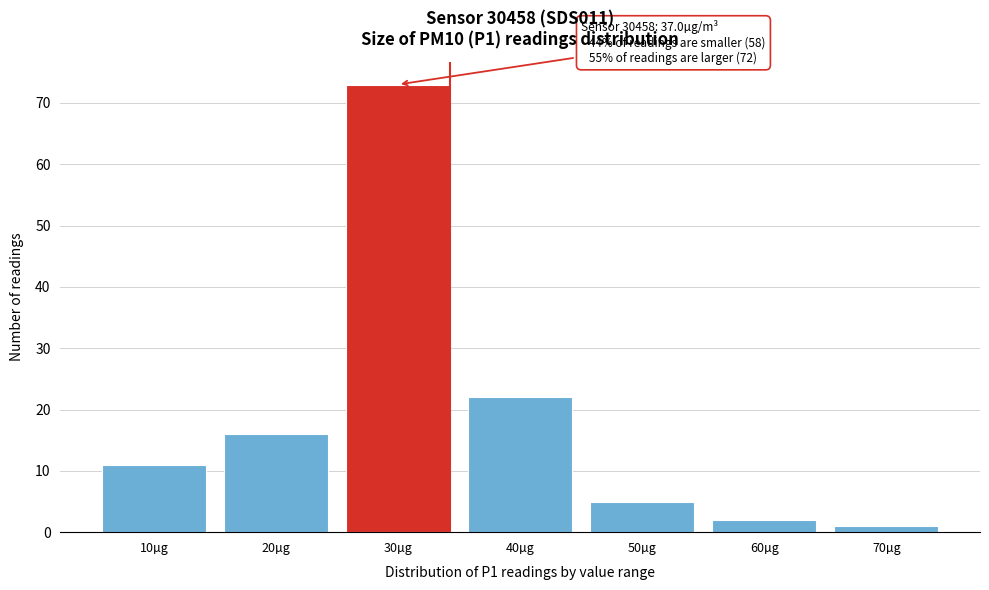

Reading left to right, what are all the values shown in this chart?

10µg=11	20µg=16	30µg=73	40µg=22	50µg=5	60µg=2	70µg=1